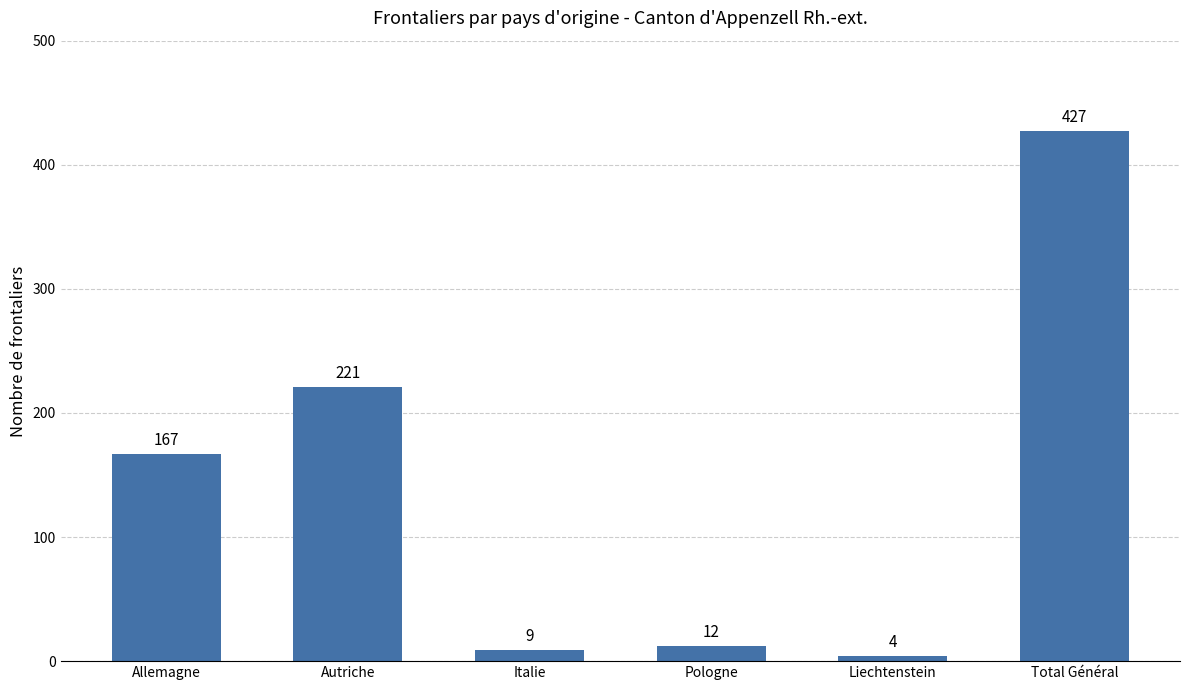

What is the sum of all values?

840